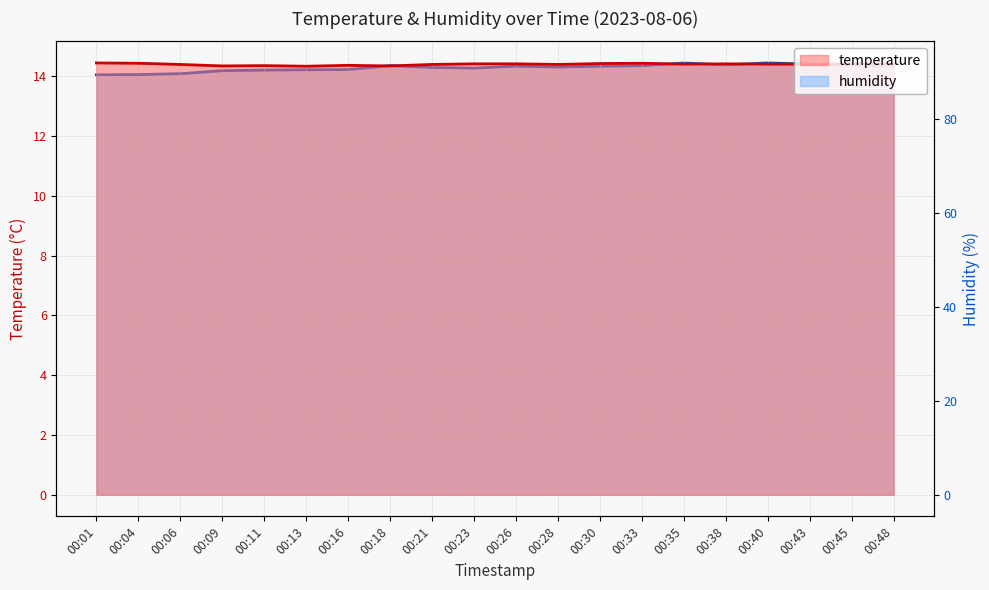

Which has a higher value, 00:30 or 00:01?

00:01